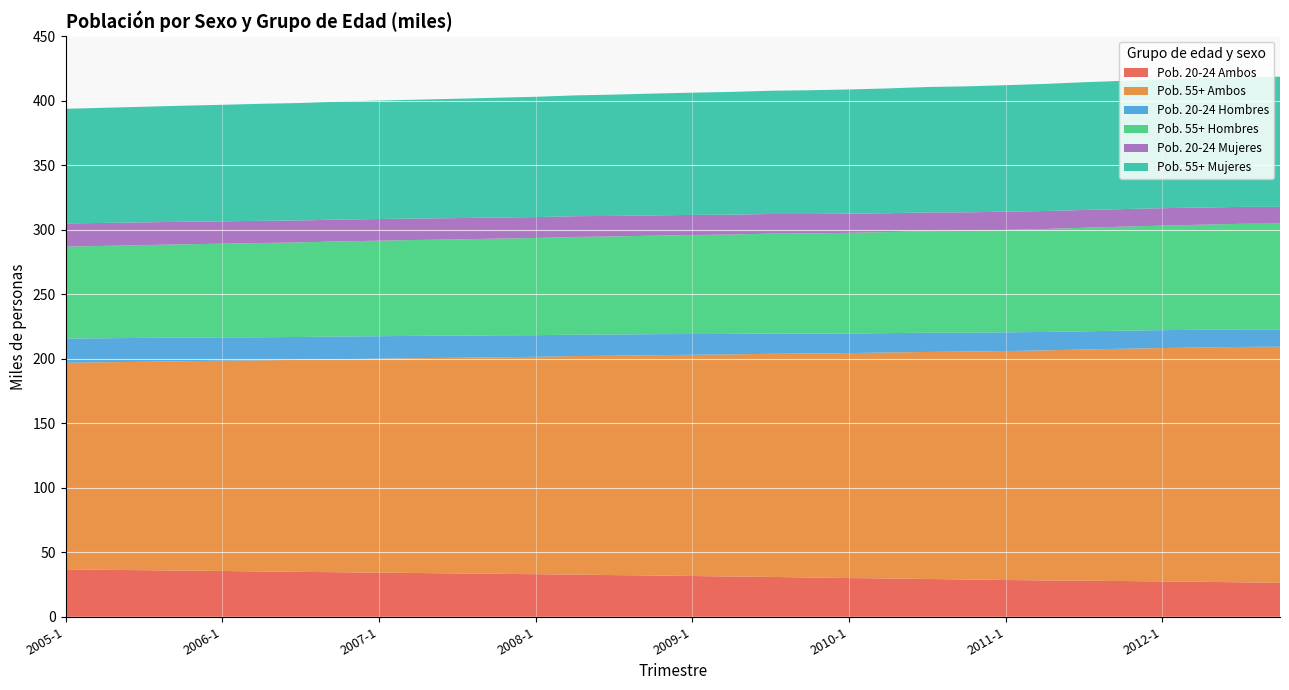

What is the difference between the second highest and second lowest values in the Pob. 55+ Mujeres series?

11.5